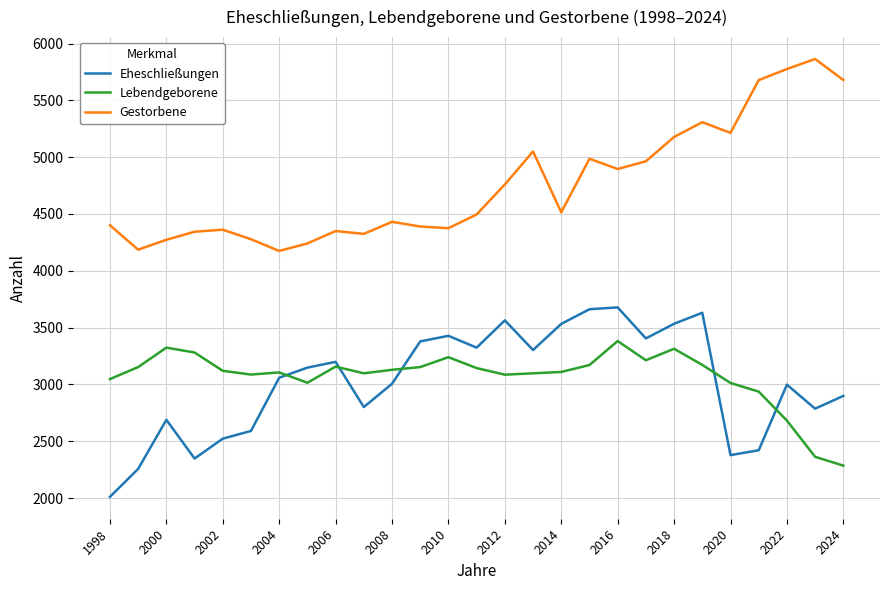

What are all the series names shown in the legend?

Eheschließungen, Lebendgeborene, Gestorbene